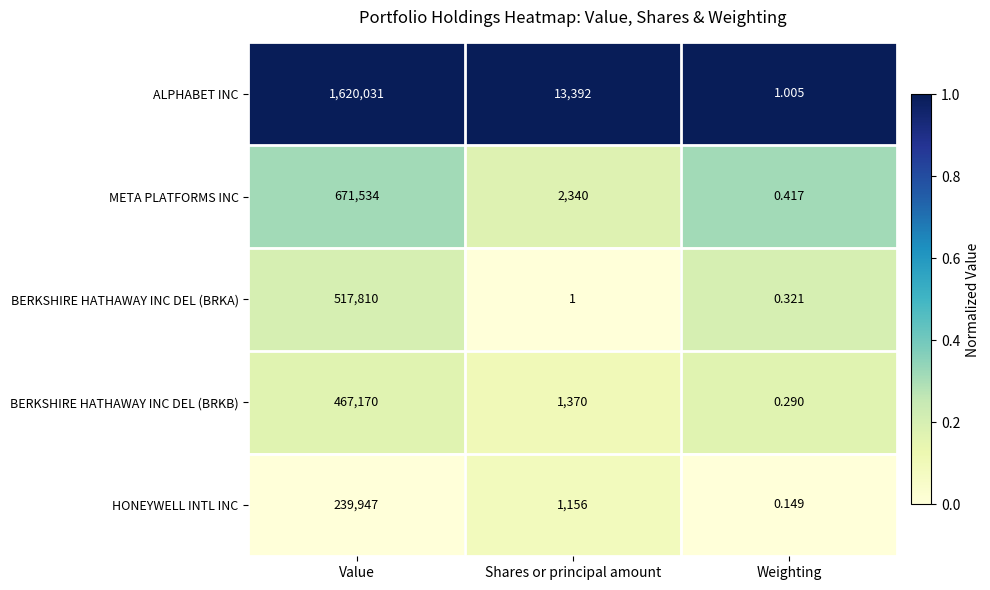

Between Shares or principal amount and Weighting, which series saw the biggest shift?

ALPHABET INC